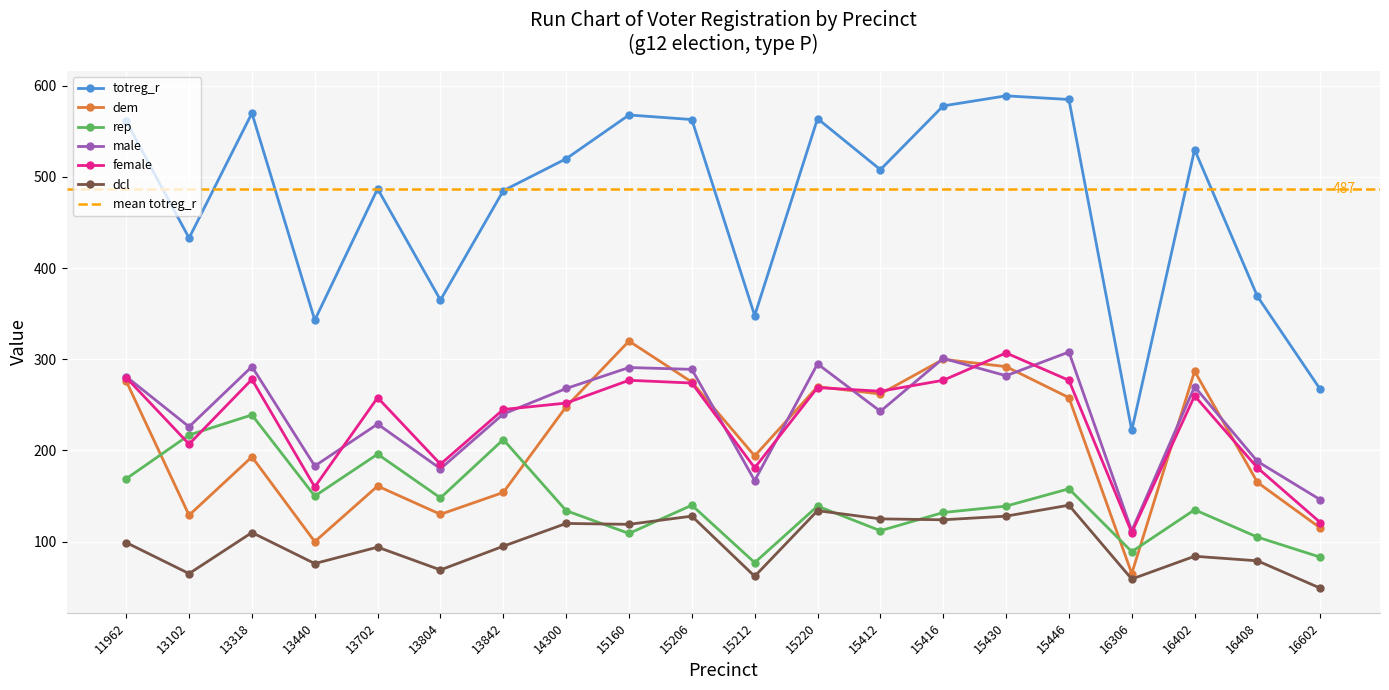

What is the difference between the rep values at 13702 and 16402?

61